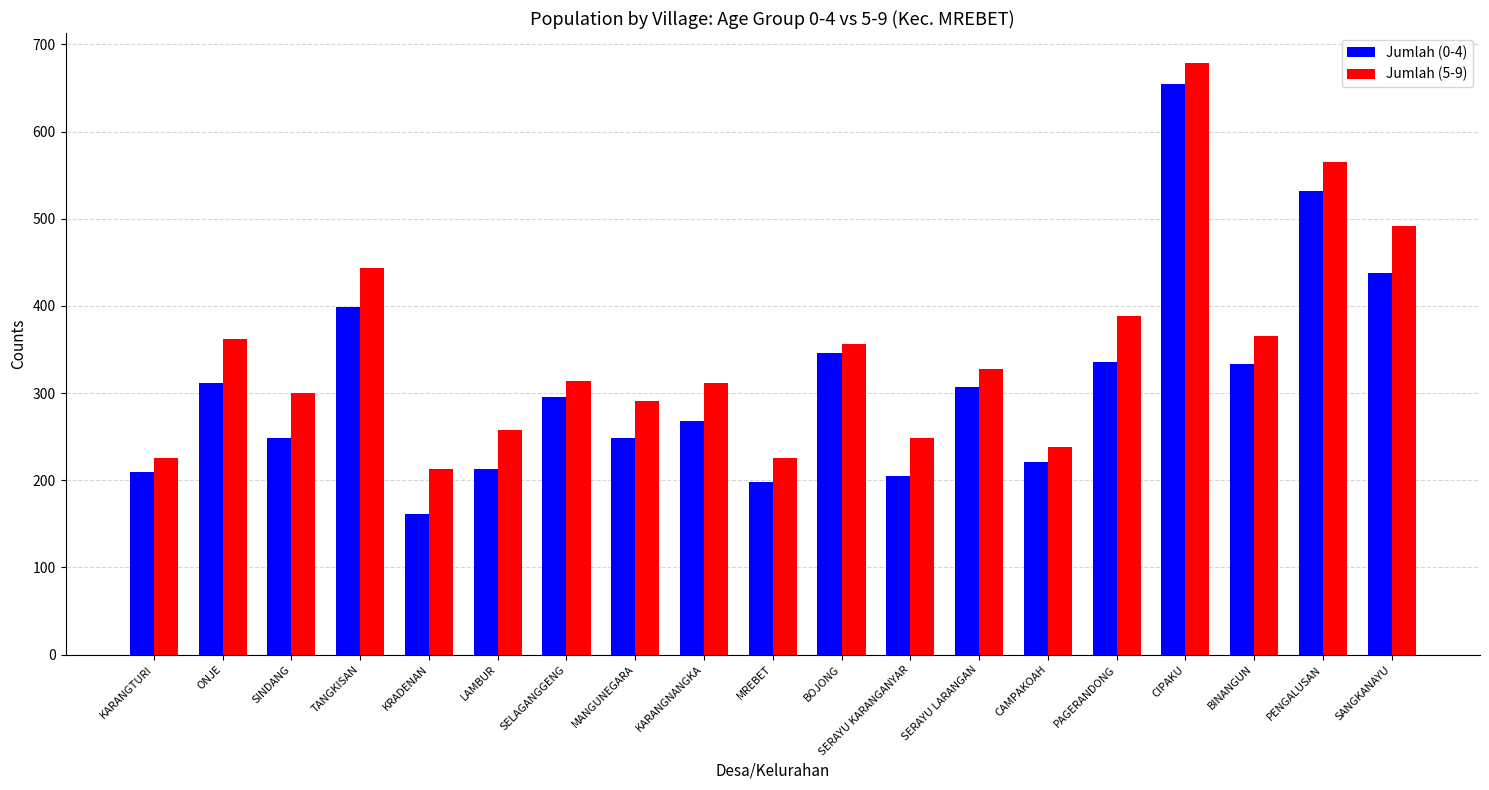

What is the average value of the Jumlah (0-4) series?

312